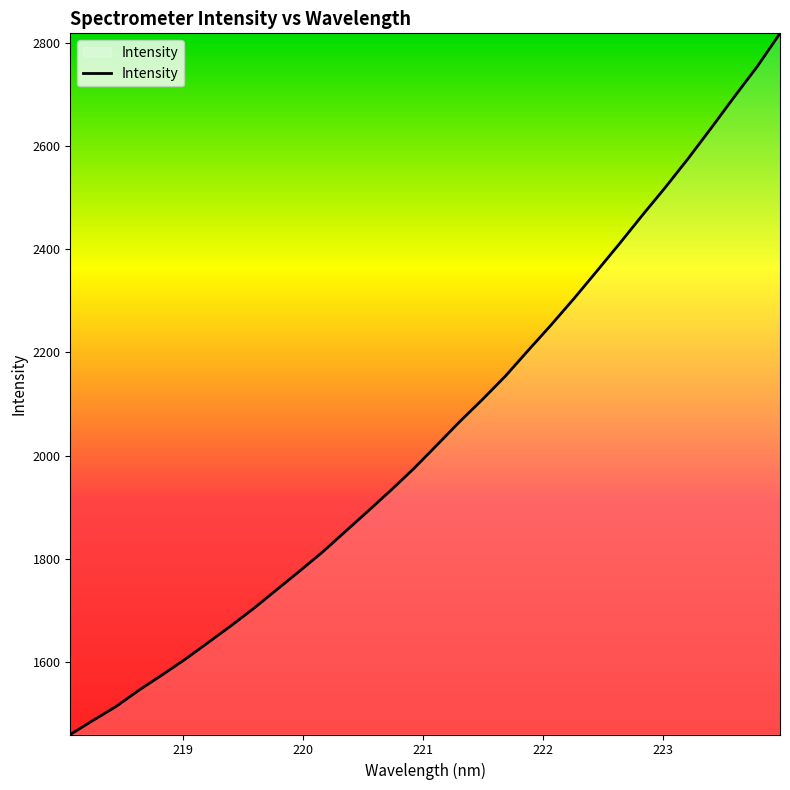

What is the smallest value displayed?

1459.6